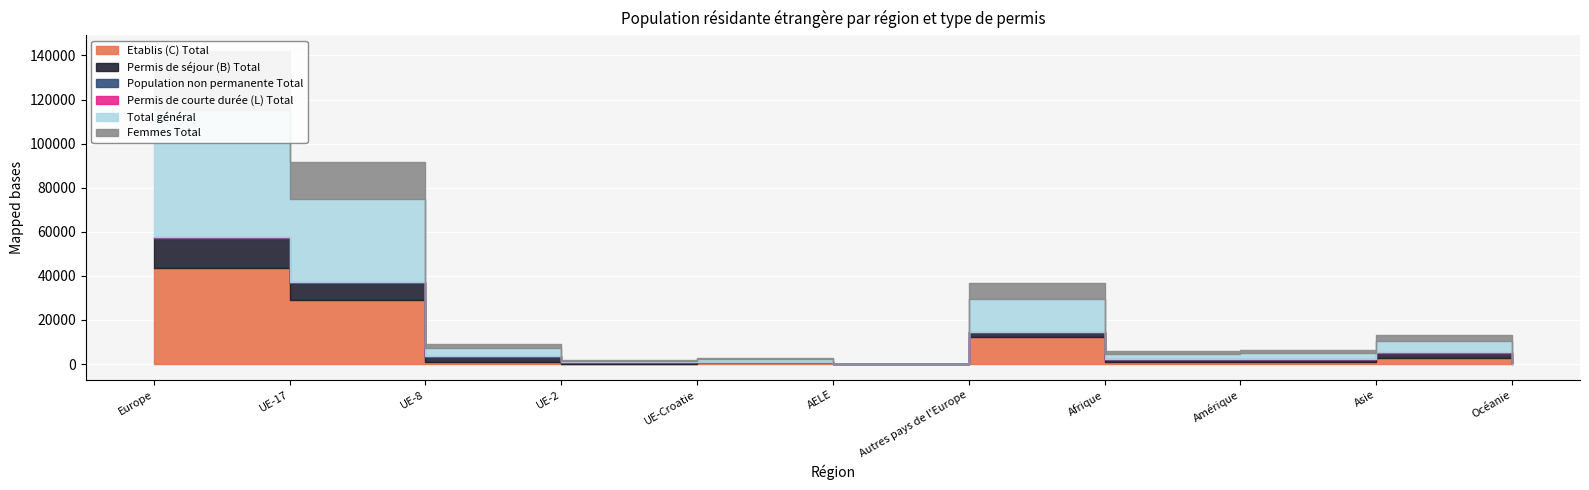

What is the label of the 4th point from the left?

UE-2